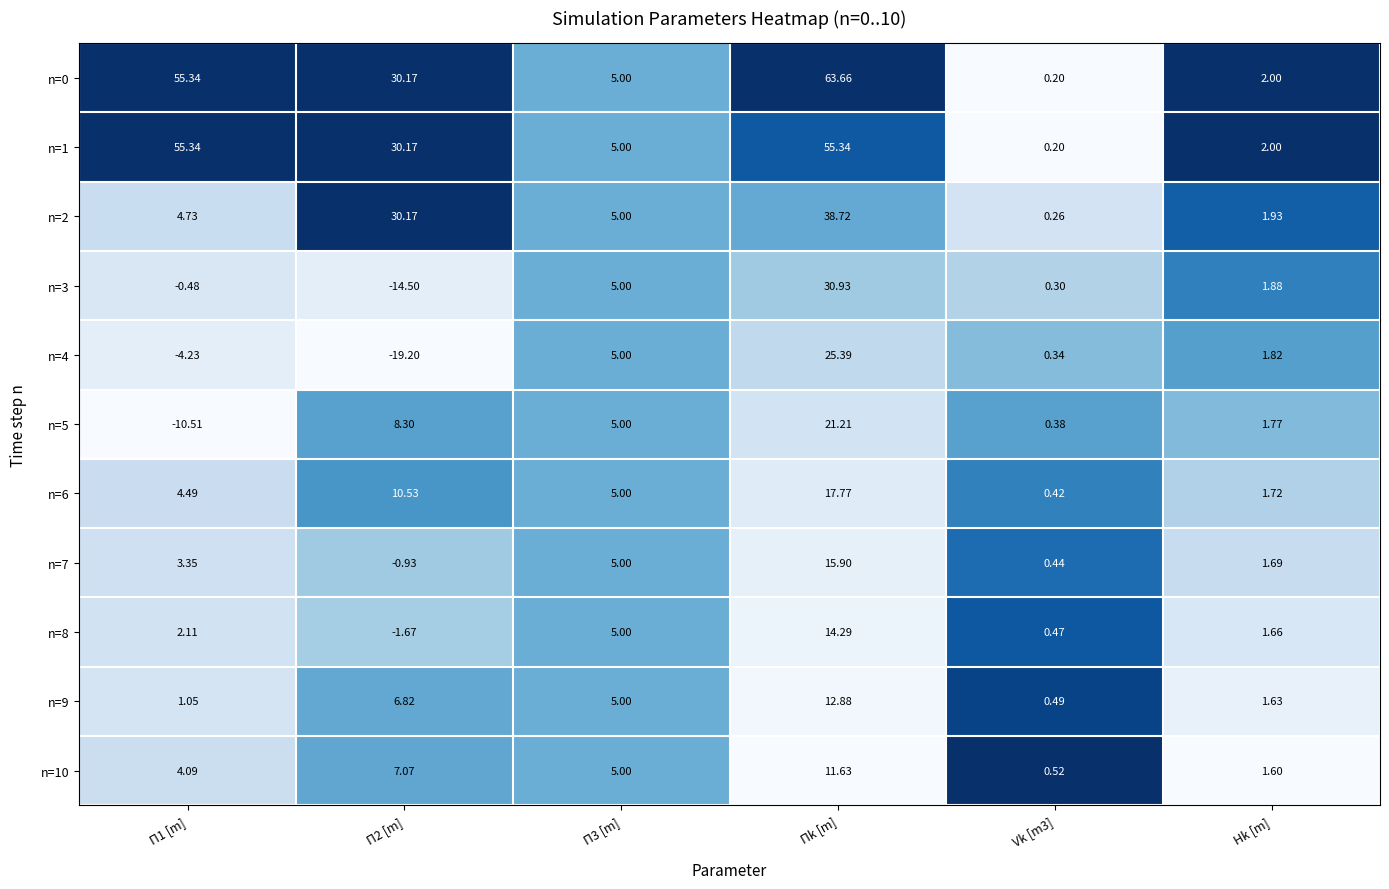

At which category does the chart reach its peak across all series?

Πk [m]